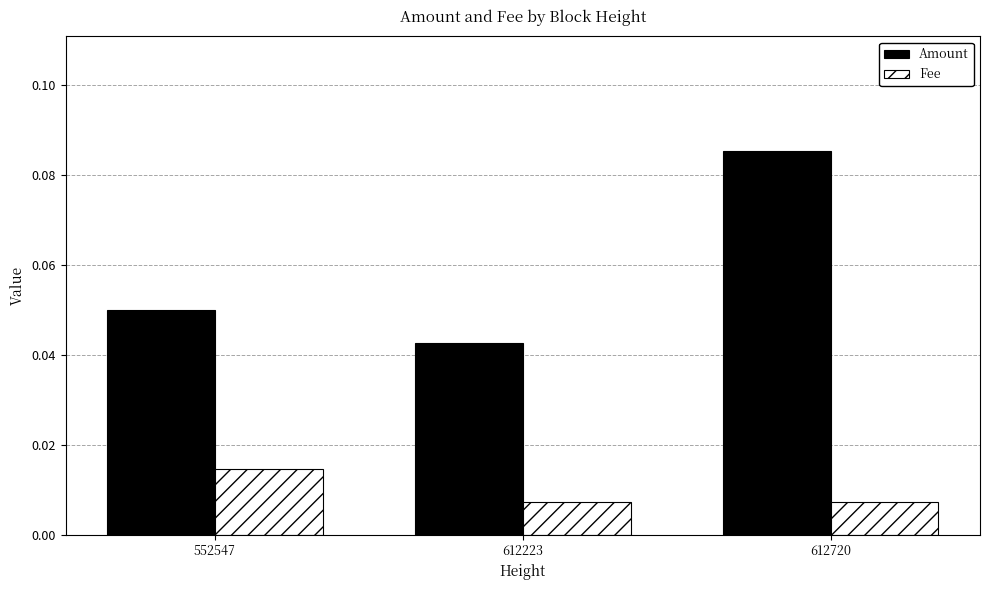

Which series has the widest spread of values?

Amount